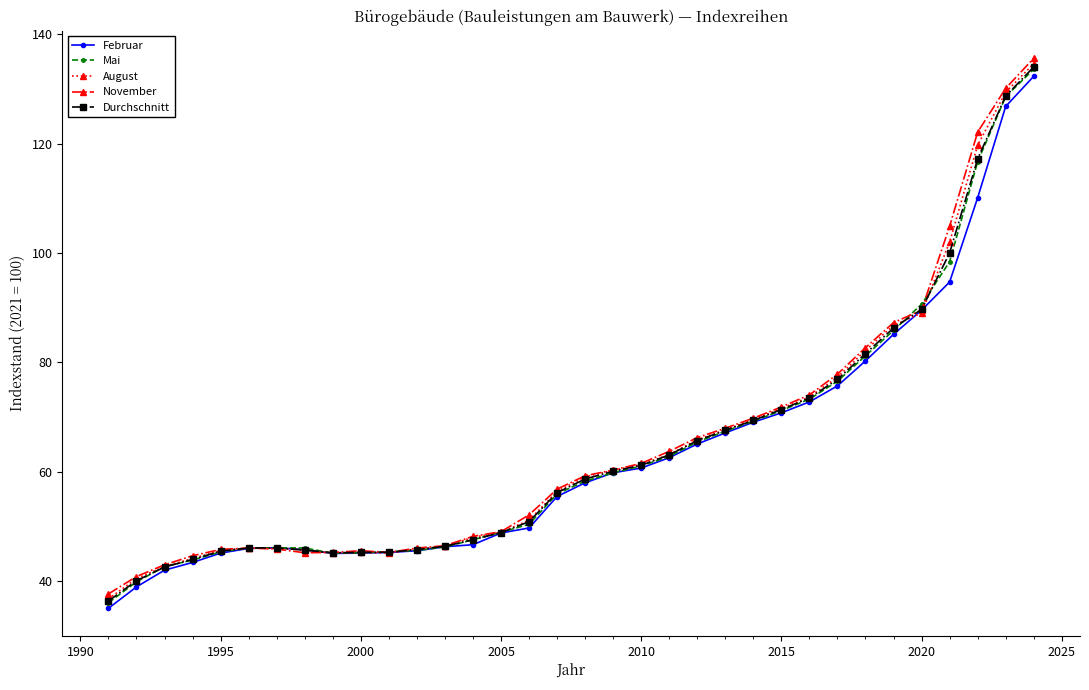

What is the greatest value displayed?

135.6